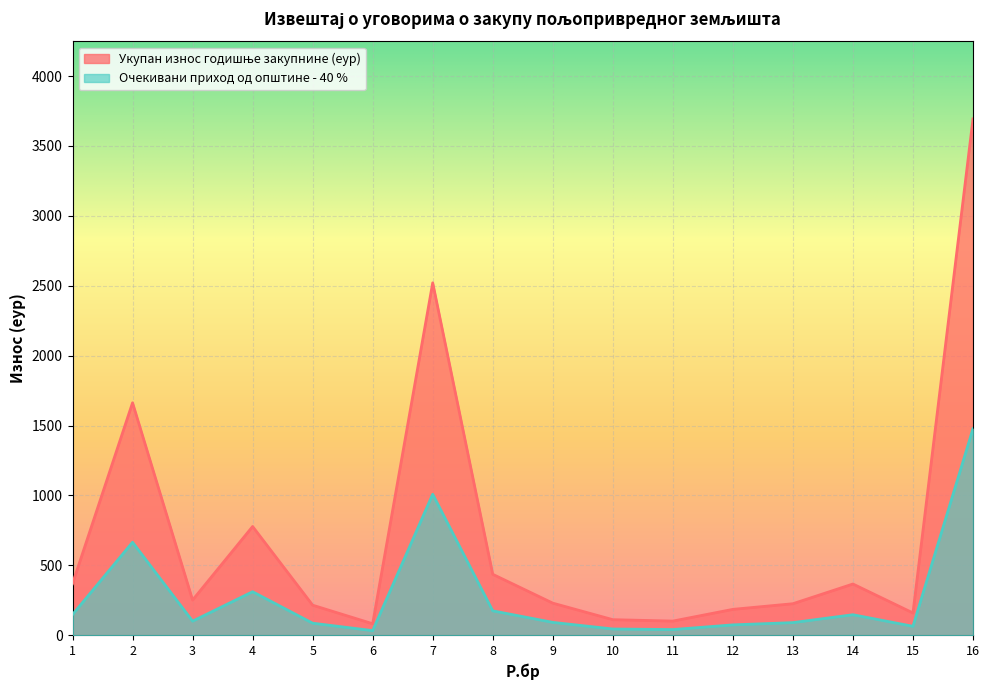

What is the maximum value for Очекивани приход од општине - 40 %?

1477.3